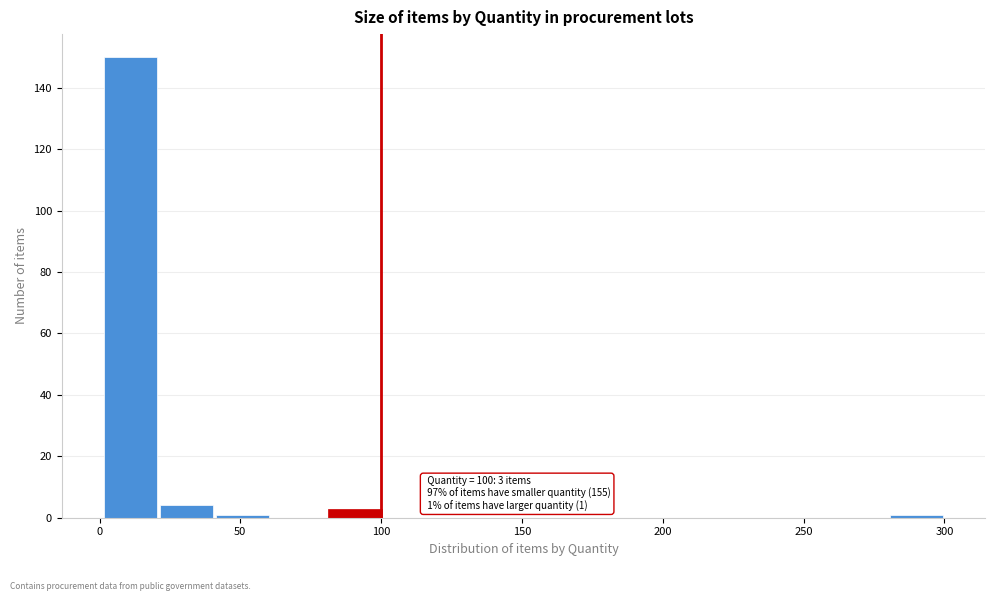

Read against the x-axis, roughly where is the centre of the tallest bar?

10